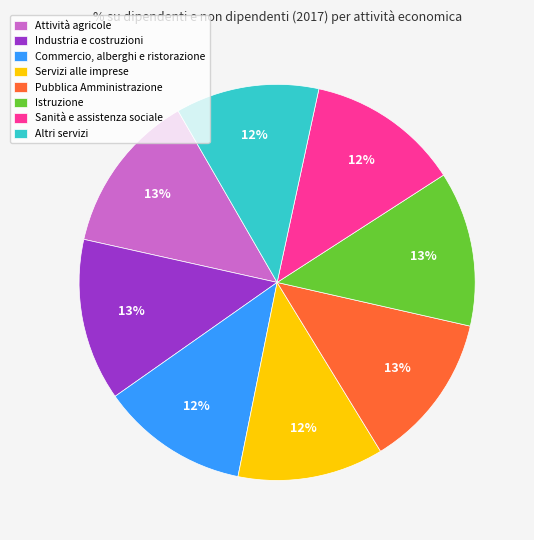

What is the ratio of the value at Attività agricole to the value at Pubblica Amministrazione?

1.0